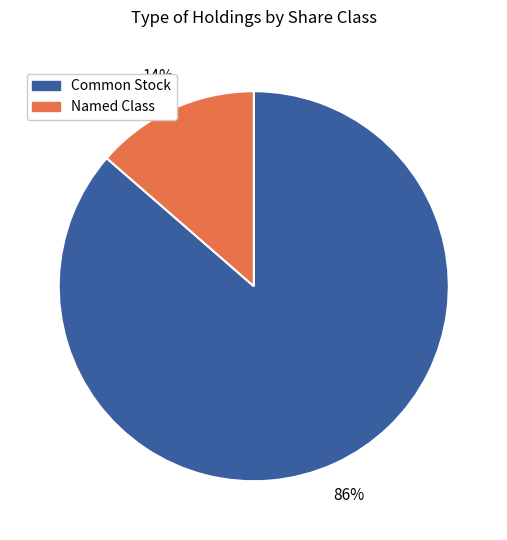

Is there any slice that represents more than half of the pie?

Yes